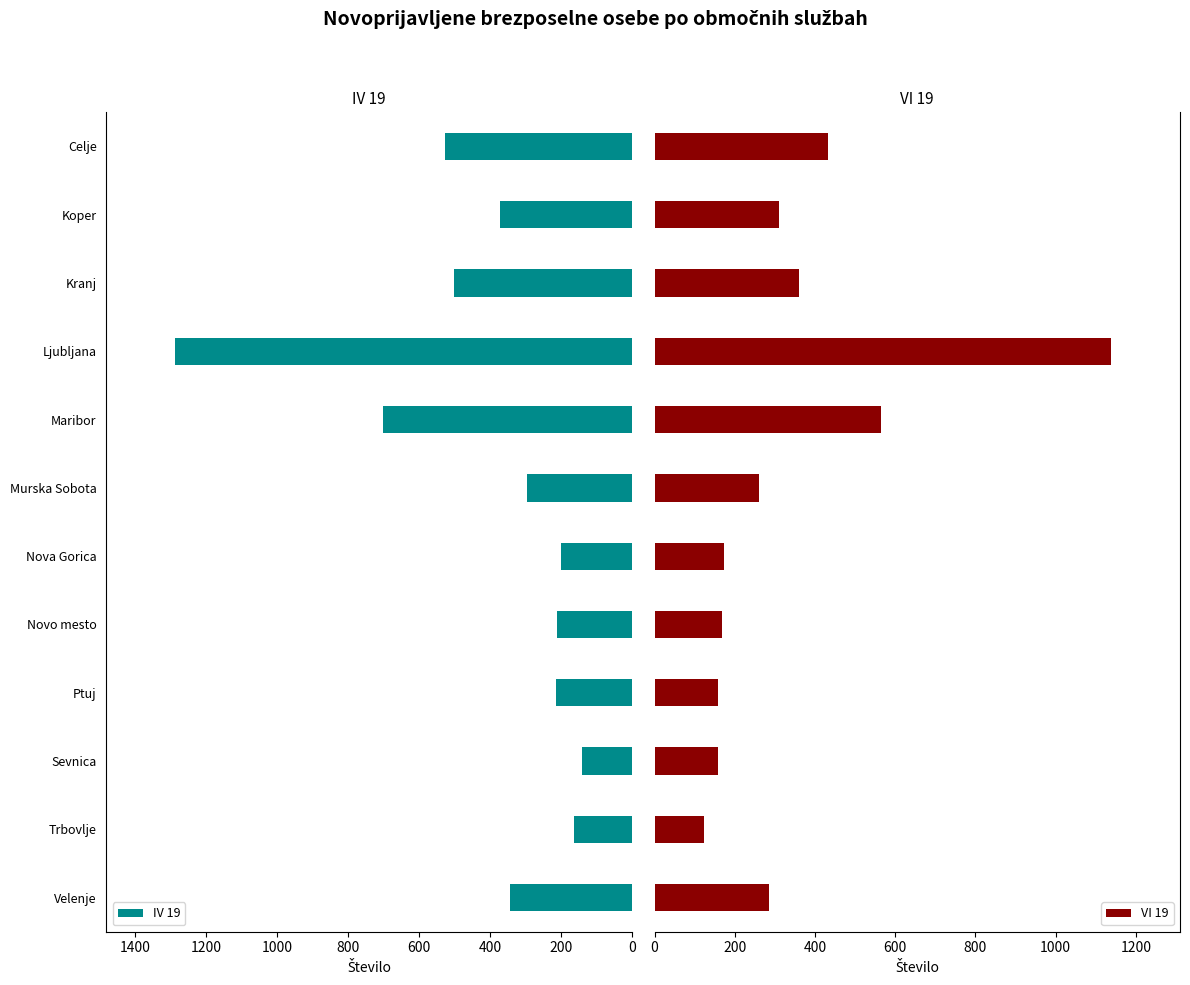

What is the value of the IV 19 bar at the 3rd from the left?

502